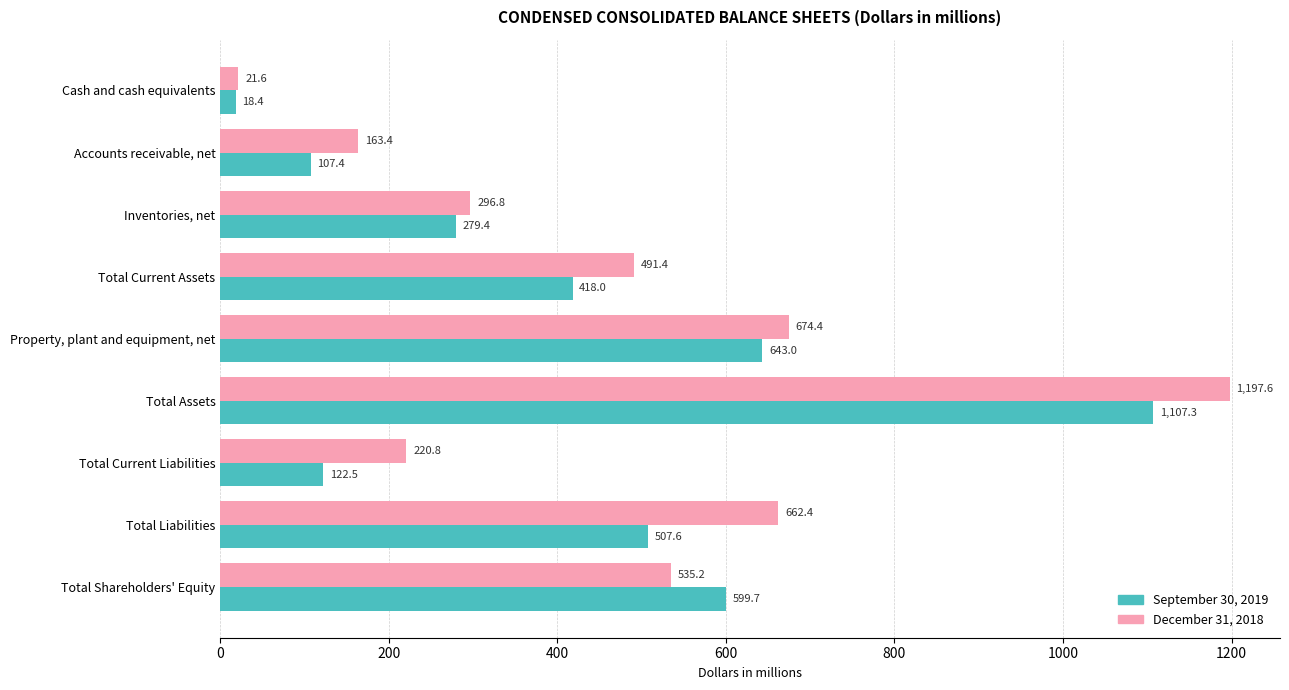

What is the sum of all September 30, 2019 values?

3803.3